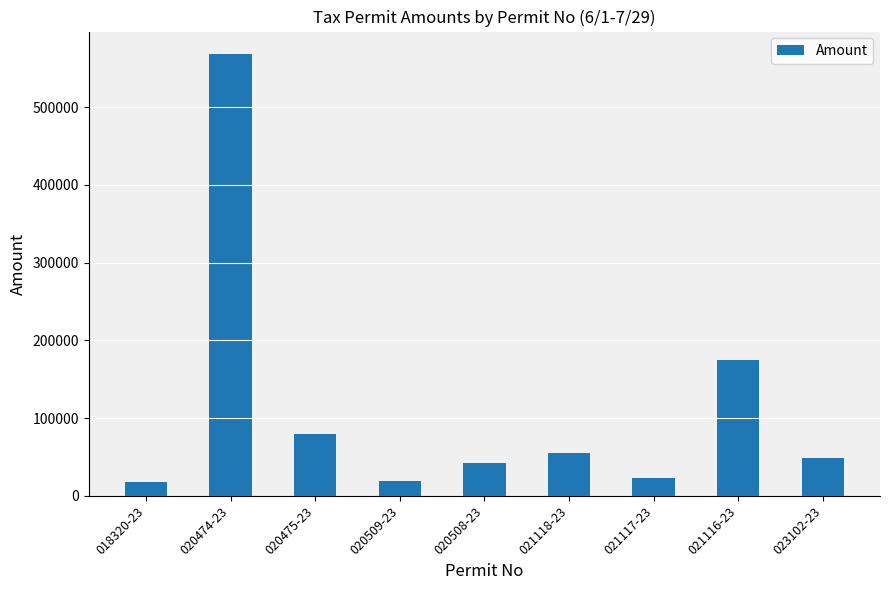

What is the label of the 7th bar from the left?

021117-23